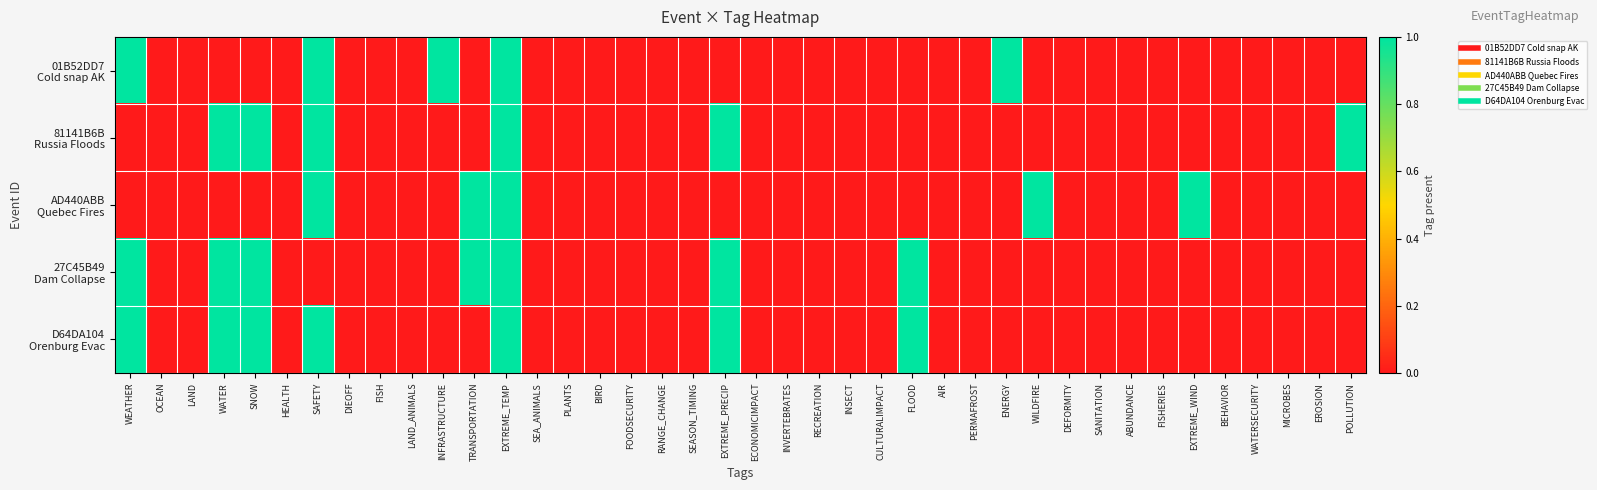

What is the maximum value shown in the chart?

1